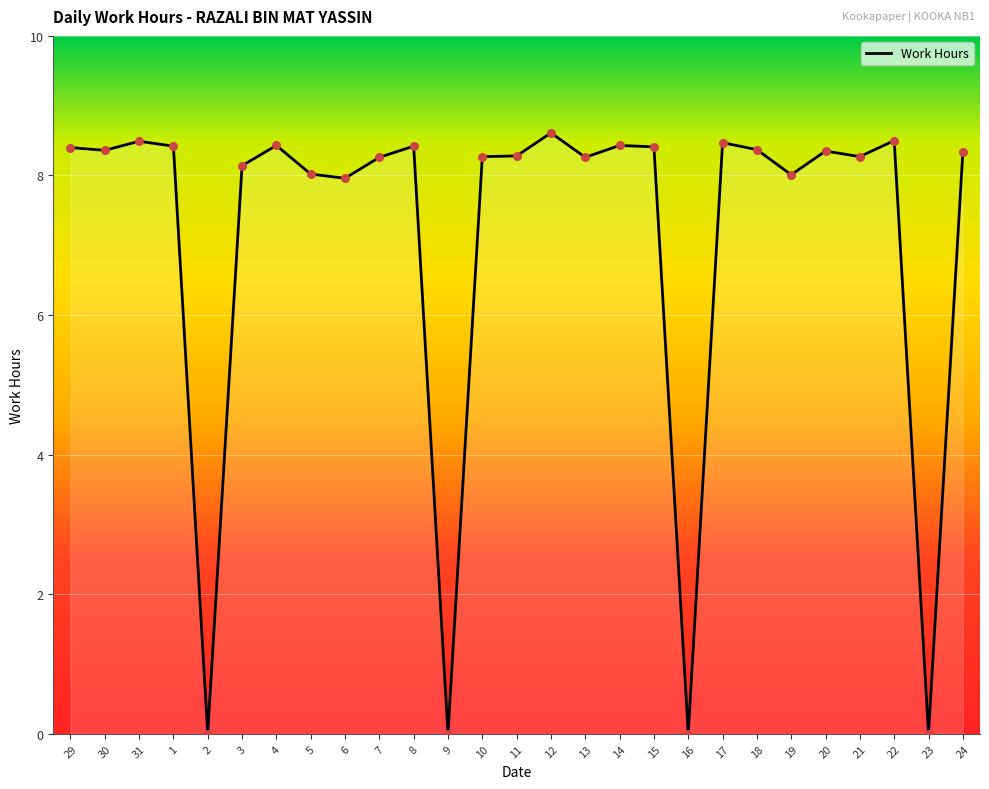

Between 5 and 1, which is larger?

1